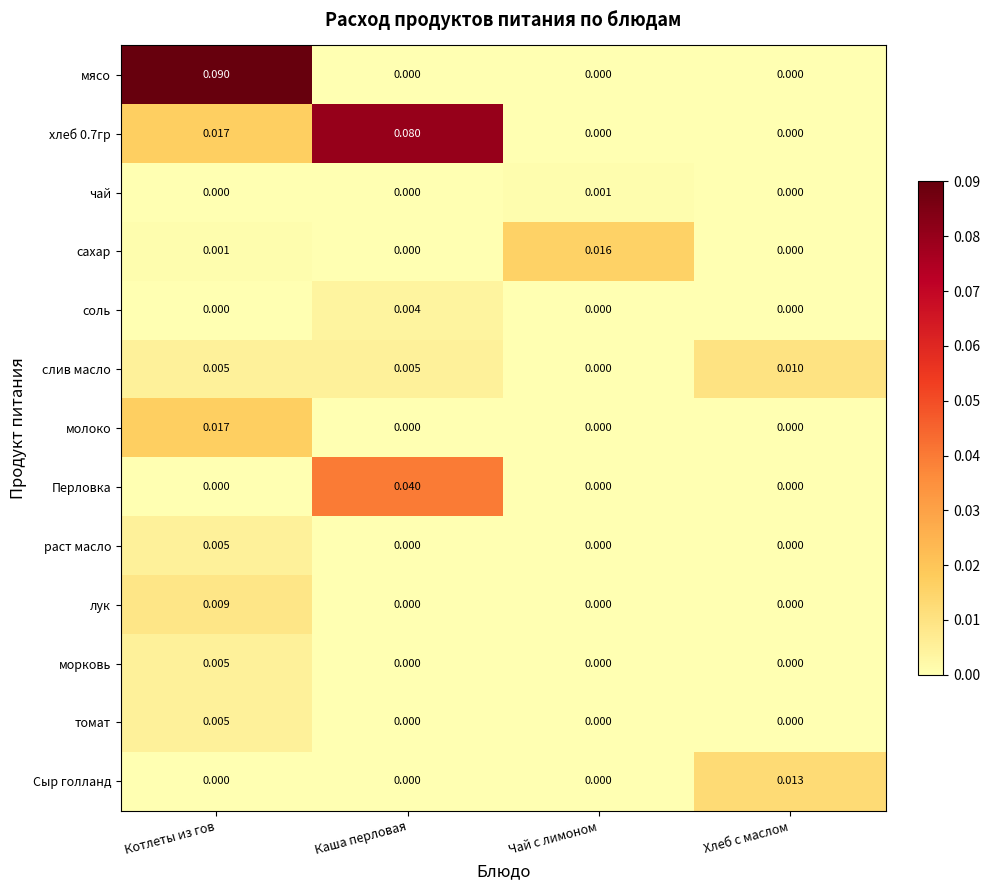

How many series are shown in this chart?

13